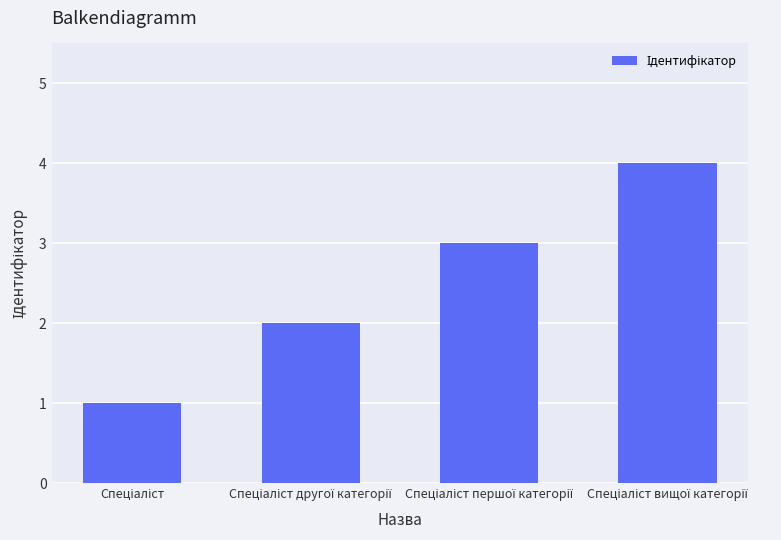

What is the greatest value displayed?

4